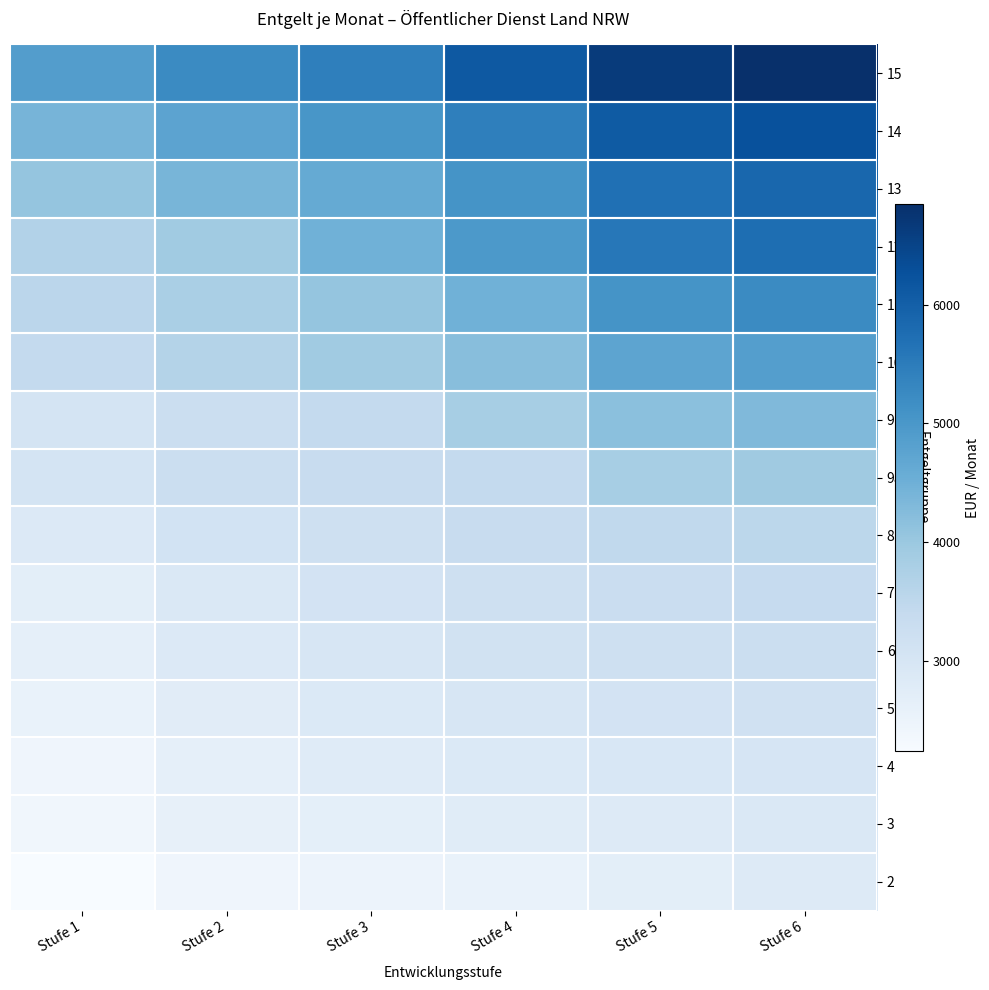

Between Stufe 4 and Stufe 5, which is larger?

Stufe 5